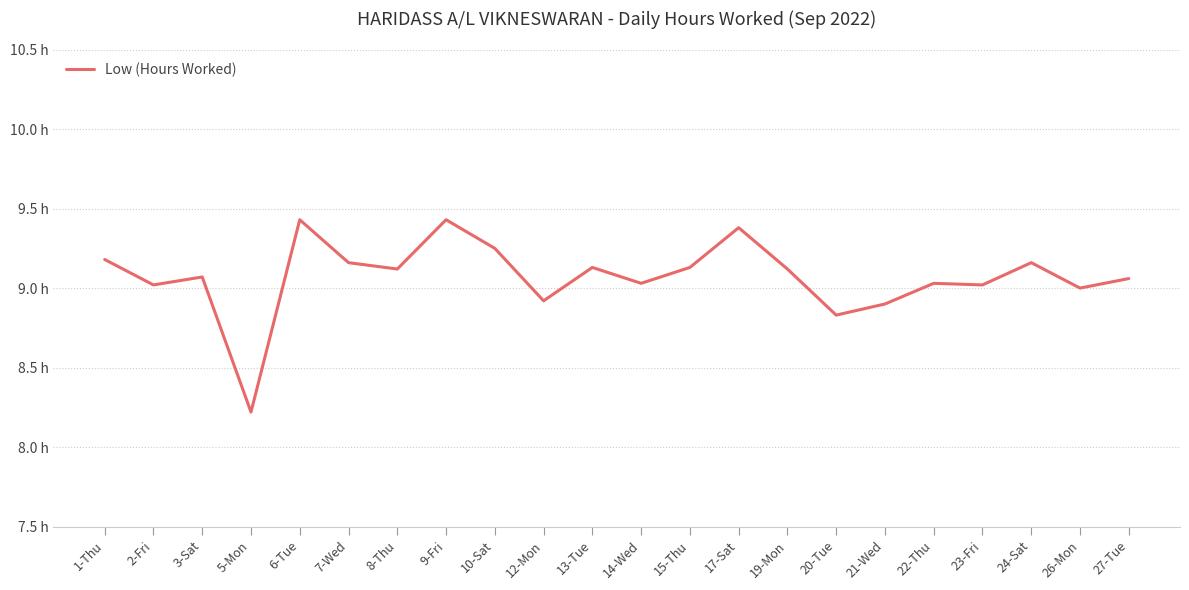

Does the chart display data point markers on the line(s)?

No